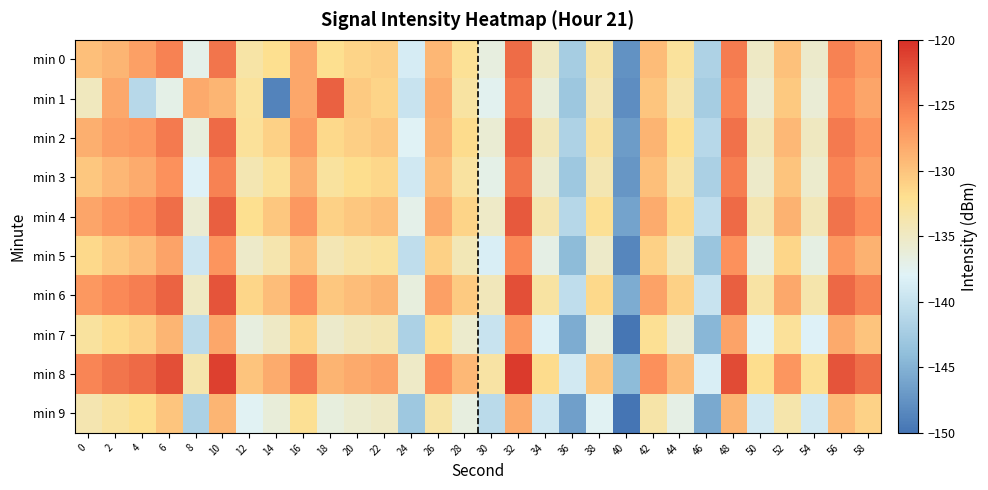

Reading right to left, what are all the values shown in this chart?

min 0: 58=-127.1	56=-125.4	54=-135.4	52=-129.8	50=-135.0	48=-125.0	46=-141.7	44=-132.8	42=-129.5	40=-147.6	38=-133.5	36=-142.3	34=-135.0	32=-123.9	30=-136.6	28=-132.4	26=-129.1	24=-138.7	22=-130.9	20=-131.2	18=-132.1	16=-127.9	14=-132.0	12=-133.2	10=-124.5	8=-137.2	6=-125.3	4=-127.5	2=-128.9	0=-129.7
min 1: 58=-127.8	56=-126.0	54=-136.0	52=-130.4	50=-135.8	48=-125.6	46=-142.3	44=-133.5	42=-130.1	40=-148.0	38=-134.1	36=-143.0	34=-136.2	32=-124.6	30=-137.5	28=-133.1	26=-128.4	24=-139.8	22=-131.2	20=-130.5	18=-123.2	16=-128.0	14=-148.7	12=-132.7	10=-129.0	8=-128.2	6=-137.1	4=-141.0	2=-128.0	0=-134.7
min 2: 58=-126.5	56=-124.9	54=-134.8	52=-129.2	50=-134.5	48=-124.3	46=-141.0	44=-132.1	42=-128.9	40=-146.8	38=-132.9	36=-141.7	34=-134.4	32=-123.3	30=-135.9	28=-131.8	26=-128.7	24=-137.9	22=-130.2	20=-130.8	18=-131.5	16=-127.2	14=-130.9	12=-132.6	10=-123.8	8=-136.5	6=-124.9	4=-126.8	2=-127.3	0=-128.5
min 3: 58=-127.4	56=-125.6	54=-135.5	52=-130.0	50=-135.3	48=-125.1	46=-142.0	44=-133.2	42=-129.7	40=-147.2	38=-134.0	36=-142.9	34=-135.6	32=-124.5	30=-137.1	28=-132.9	26=-129.6	24=-139.2	22=-131.4	20=-131.9	18=-132.8	16=-128.6	14=-132.5	12=-134.0	10=-125.3	8=-138.1	6=-126.4	4=-128.3	2=-129.1	0=-130.2
min 4: 58=-126.0	56=-124.4	54=-134.3	52=-128.7	50=-133.9	48=-123.8	46=-140.4	44=-131.6	42=-128.3	40=-146.2	38=-132.3	36=-141.1	34=-133.8	32=-122.8	30=-135.2	28=-131.2	26=-128.1	24=-137.2	22=-129.7	20=-130.2	18=-130.9	16=-126.8	14=-130.3	12=-132.0	10=-123.1	8=-135.8	6=-124.1	4=-125.9	2=-126.7	0=-127.8
min 5: 58=-128.7	56=-126.9	54=-136.8	52=-131.3	50=-136.6	48=-126.4	46=-143.3	44=-134.5	42=-131.0	40=-148.5	38=-135.3	36=-144.2	34=-136.9	32=-125.8	30=-138.4	28=-134.2	26=-130.9	24=-140.5	22=-132.7	20=-133.2	18=-134.1	16=-129.9	14=-133.8	12=-135.3	10=-126.6	8=-139.4	6=-127.7	4=-129.6	2=-130.4	0=-131.5
min 6: 58=-125.3	56=-123.7	54=-133.6	52=-128.0	50=-133.2	48=-123.1	46=-139.7	44=-130.9	42=-127.6	40=-145.5	38=-131.6	36=-140.4	34=-133.1	32=-122.1	30=-134.5	28=-130.5	26=-127.4	24=-136.5	22=-128.9	20=-129.5	18=-130.2	16=-126.1	14=-129.6	12=-131.3	10=-122.4	8=-135.0	6=-123.3	4=-125.1	2=-125.8	0=-126.9
min 7: 58=-130.0	56=-128.2	54=-138.1	52=-132.6	50=-137.9	48=-127.7	46=-144.6	44=-135.8	42=-132.3	40=-149.8	38=-136.6	36=-145.5	34=-138.2	32=-127.1	30=-139.7	28=-135.5	26=-132.2	24=-141.8	22=-134.0	20=-134.5	18=-135.4	16=-131.2	14=-135.1	12=-136.6	10=-127.9	8=-140.7	6=-129.0	4=-130.9	2=-131.7	0=-132.8
min 8: 58=-124.0	56=-122.4	54=-132.3	52=-126.7	50=-131.9	48=-121.8	46=-138.4	44=-129.6	42=-126.3	40=-144.2	38=-130.3	36=-139.1	34=-131.8	32=-120.8	30=-133.2	28=-129.2	26=-126.1	24=-135.2	22=-127.6	20=-128.2	18=-128.9	16=-124.8	14=-128.3	12=-130.0	10=-121.1	8=-133.7	6=-122.0	4=-123.8	2=-124.5	0=-125.6
min 9: 58=-131.1	56=-129.3	54=-139.2	52=-133.7	50=-139.0	48=-128.8	46=-145.7	44=-136.9	42=-133.4	40=-150.9	38=-137.7	36=-146.6	34=-139.3	32=-128.2	30=-140.8	28=-136.6	26=-133.3	24=-142.9	22=-135.1	20=-135.6	18=-136.5	16=-132.3	14=-136.2	12=-137.7	10=-129.0	8=-141.8	6=-130.1	4=-132.0	2=-132.8	0=-133.9